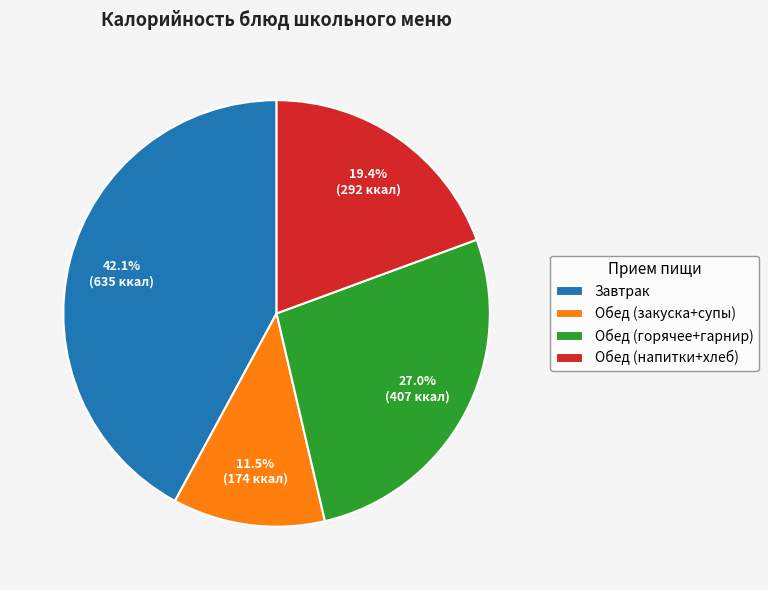

How many segments does this pie chart have?

4